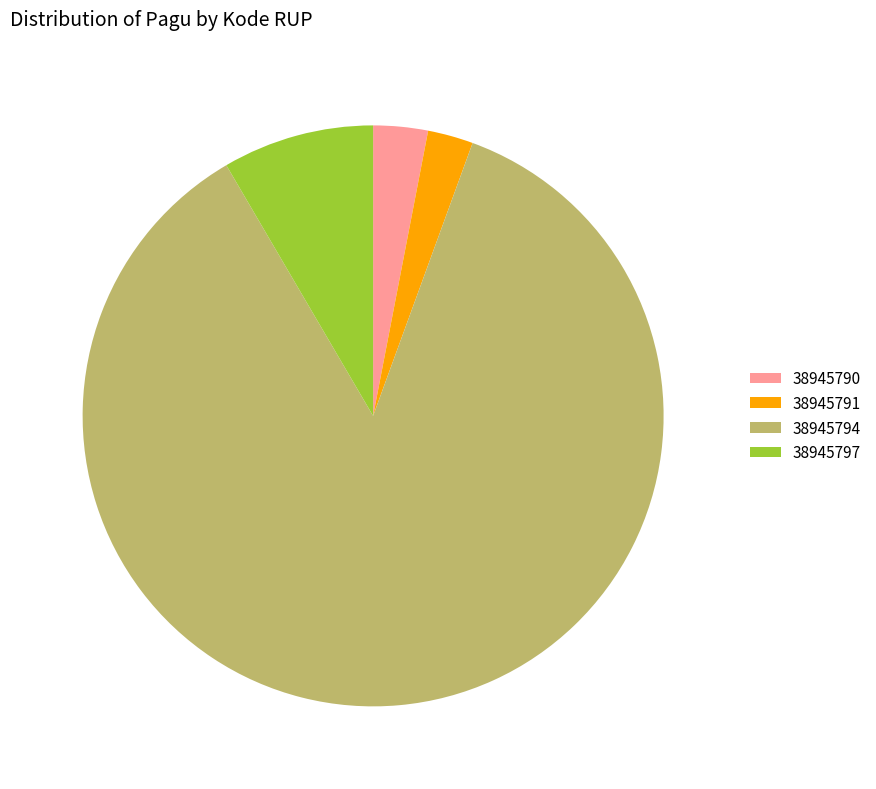

Is the sum of 38945797 and 38945790 greater than half?

No